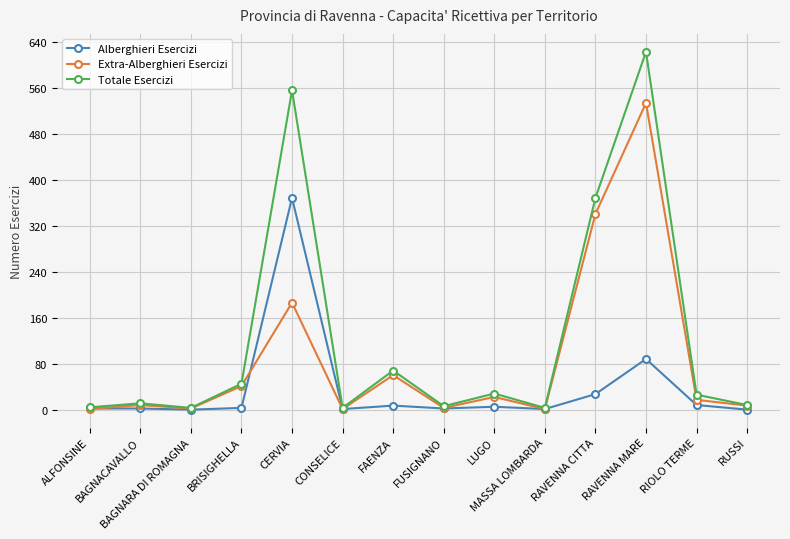

In Extra-Alberghieri Esercizi, how many points are lower than both neighbors (excluding endpoints)?

4